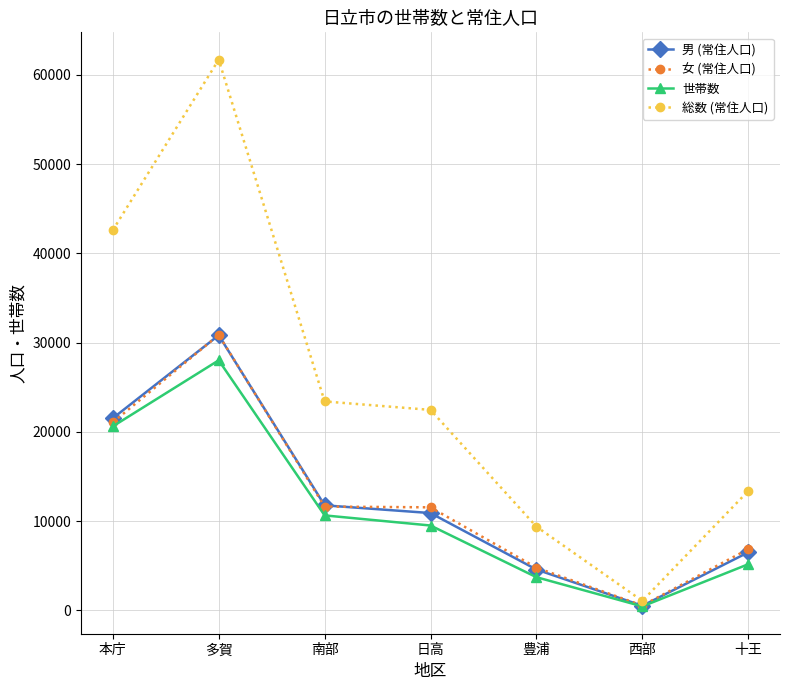

What are all the series names shown in the legend?

男 (常住人口), 女 (常住人口), 世帯数, 総数 (常住人口)